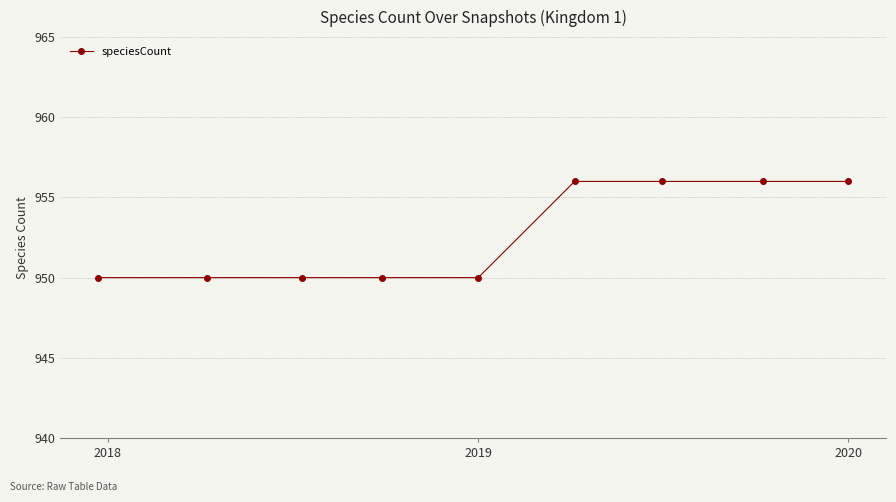

What is the maximum value shown in the chart?

956